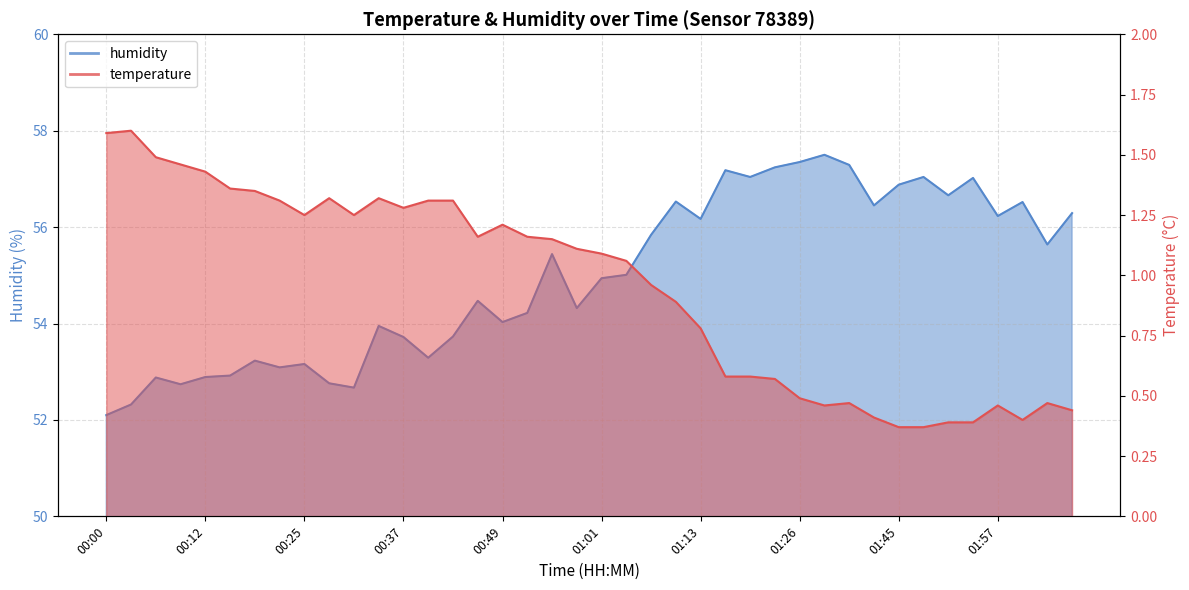

Rank the series by their maximum value, from highest to lowest.

humidity, temperature